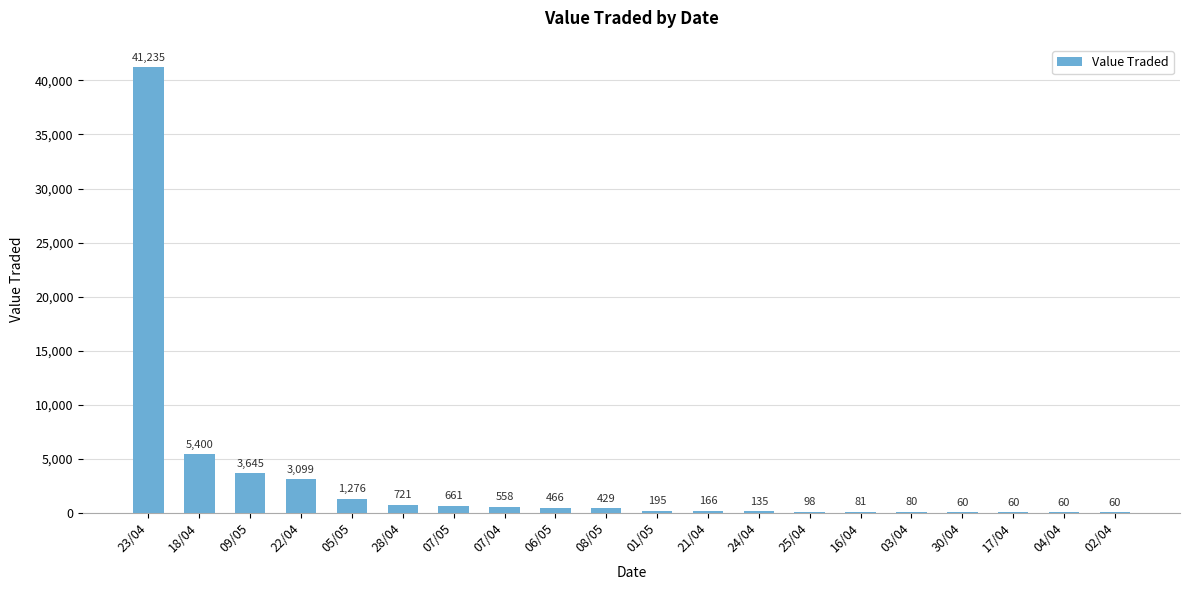

Where does the data first go above 429?

23/04